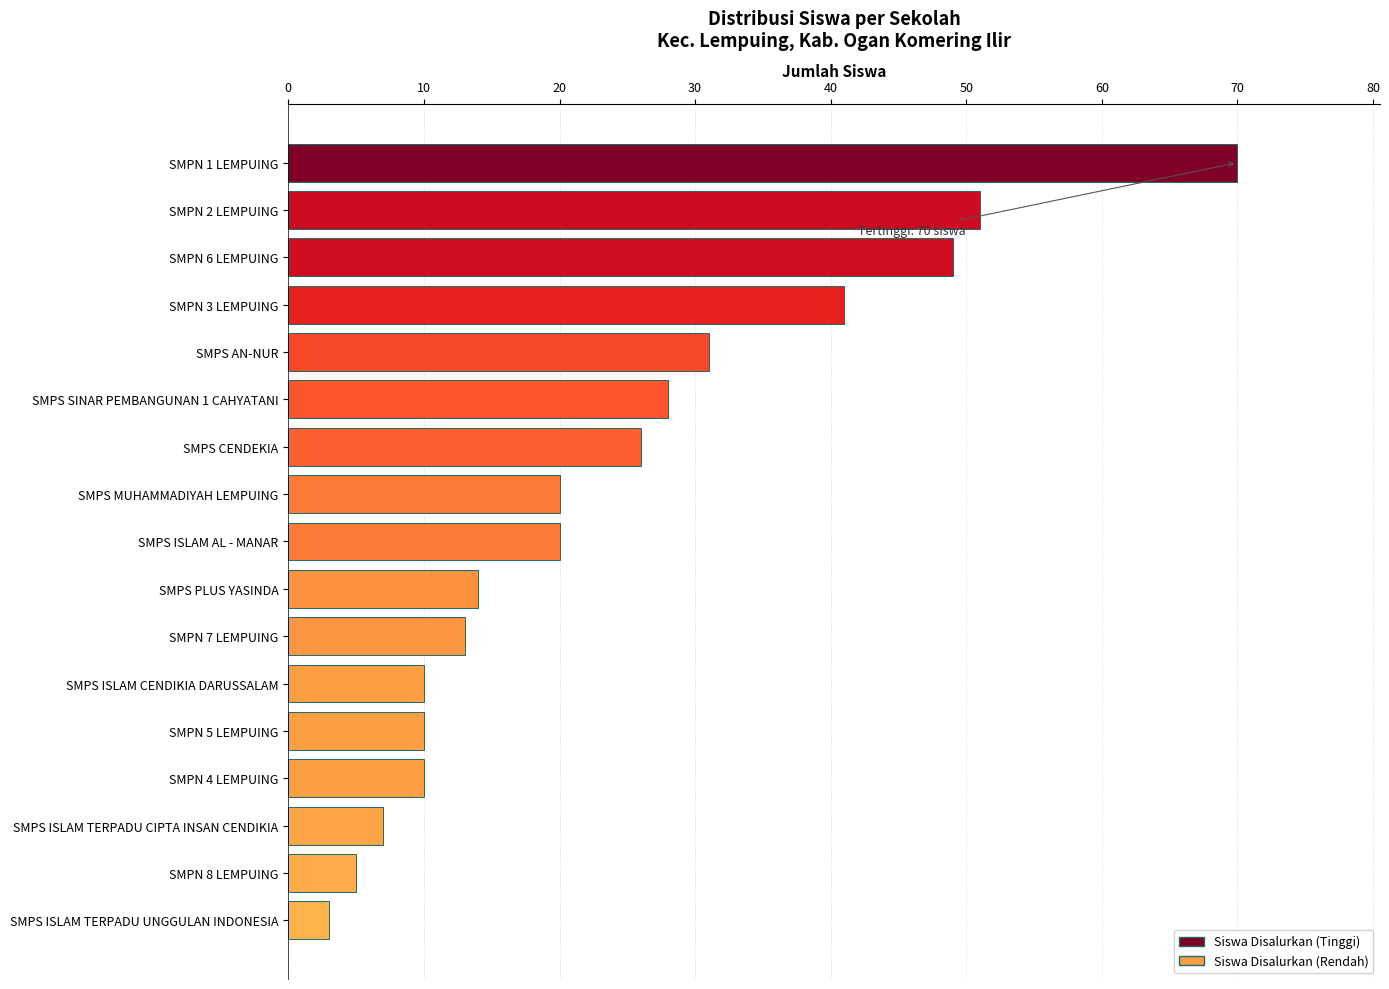

How many bars are there in total?

17